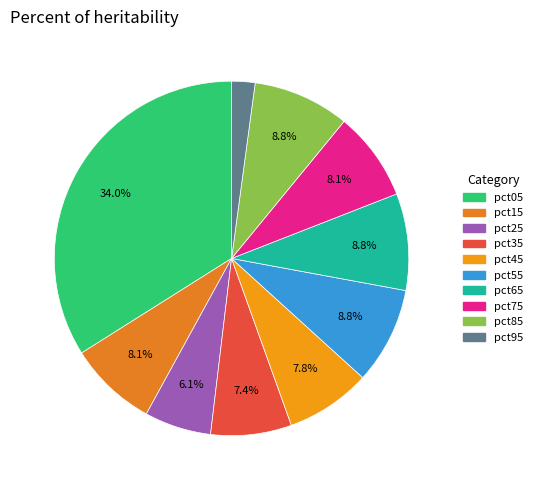

Is it true that pct25 is 6% of the pie?

True